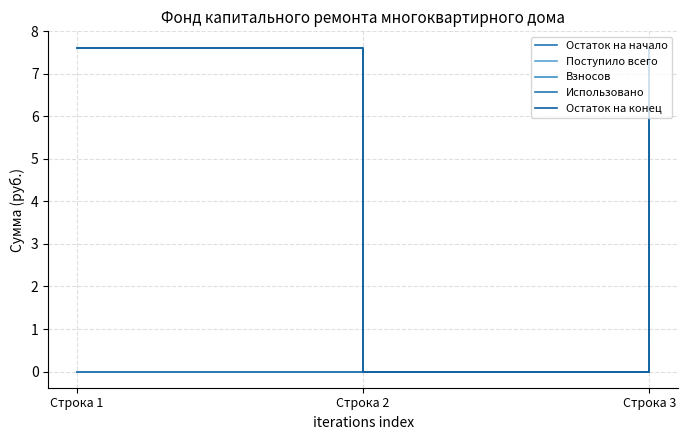

Which category has the highest value across all series?

Строка 1